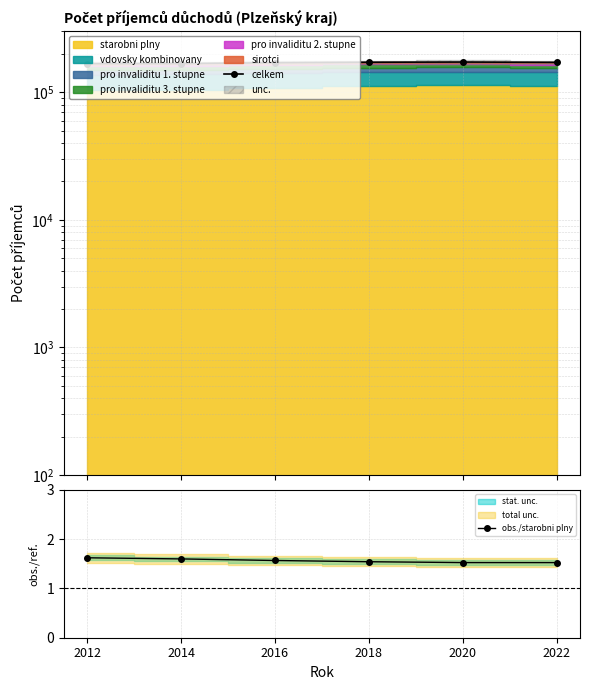

Reading right to left, extract all data points from this chart.

celkem: 2022=171635.0	2020=172615.0	2018=171995.0	2016=170589.0	2014=167965.0	2012=167757.0
obs./starobni plny: 2022=1.5	2020=1.5	2018=1.5	2016=1.6	2014=1.6	2012=1.6